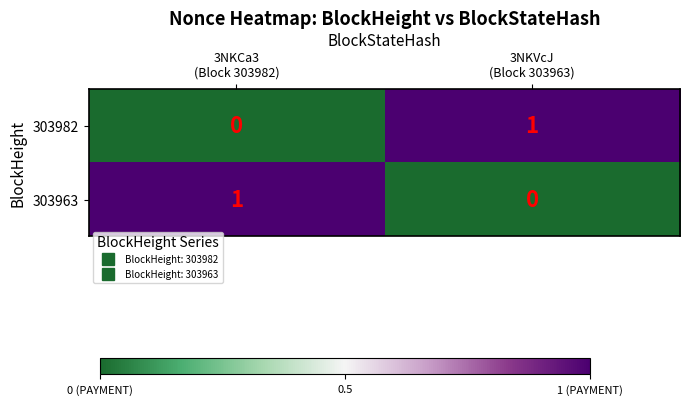

How many series are shown in this chart?

2